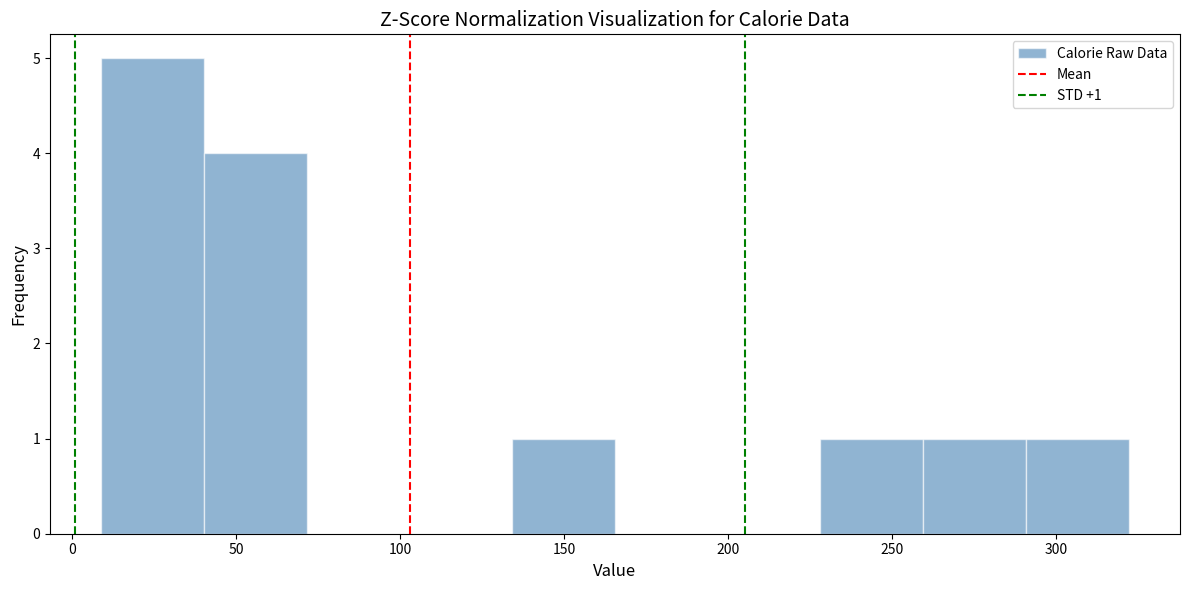

Over which range of the x-axis is the bar tallest?

10 to 40